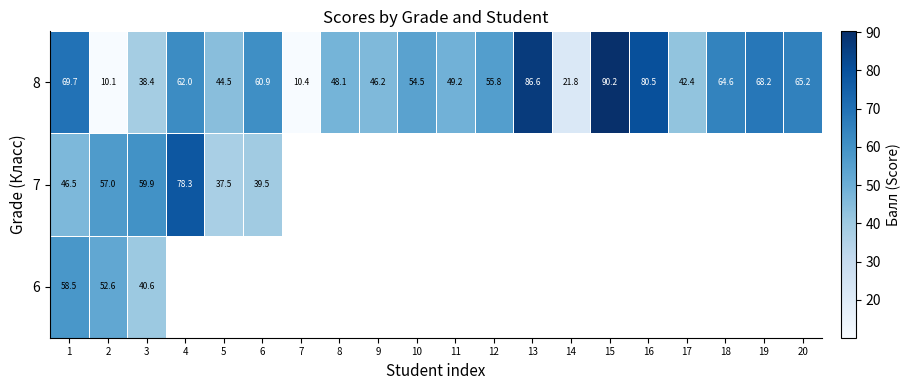

What is the minimum value for 8?

10.1